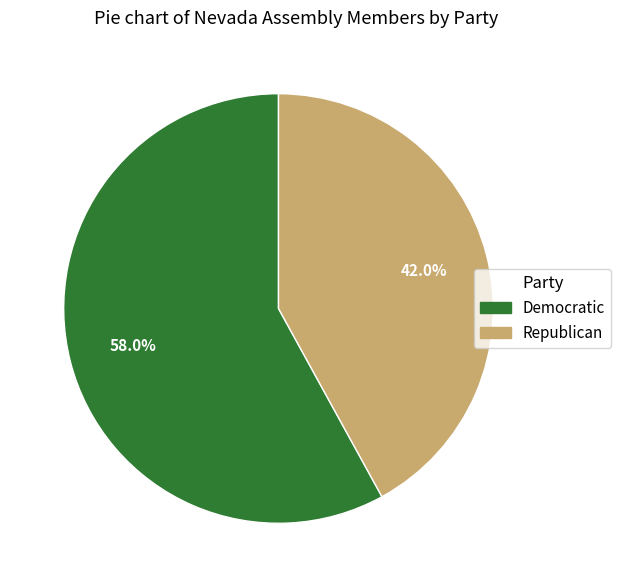

Is it true that Democratic is 45% of the pie?

False